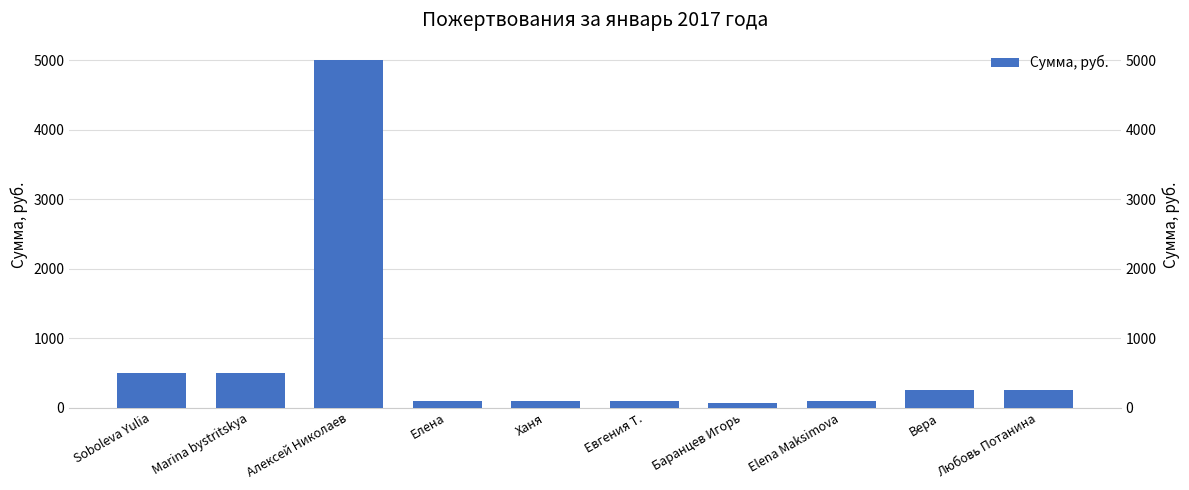

How many data points are above 250?

3